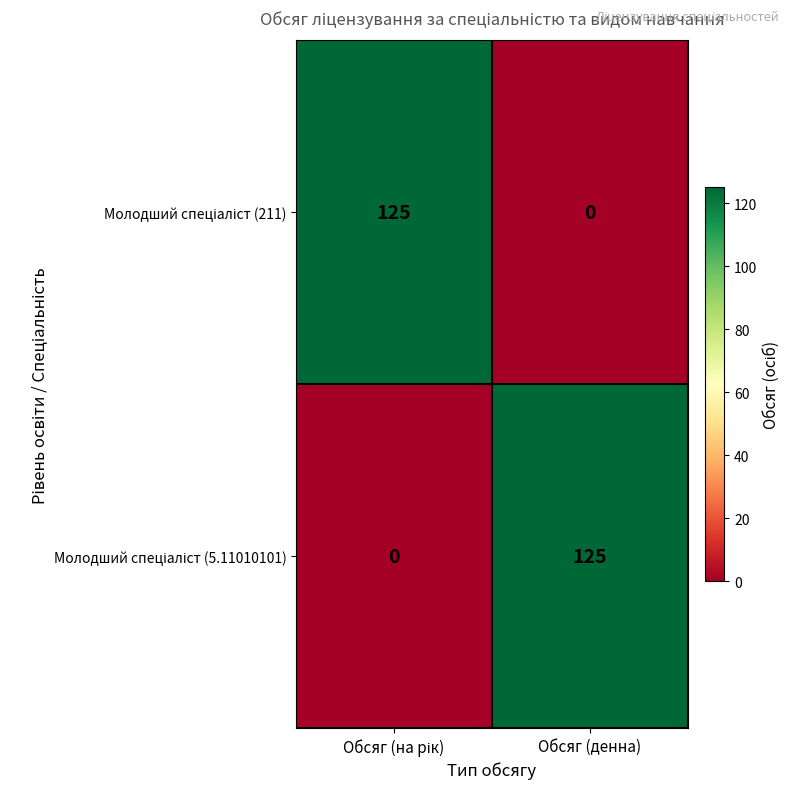

What is the maximum value shown in the chart?

125